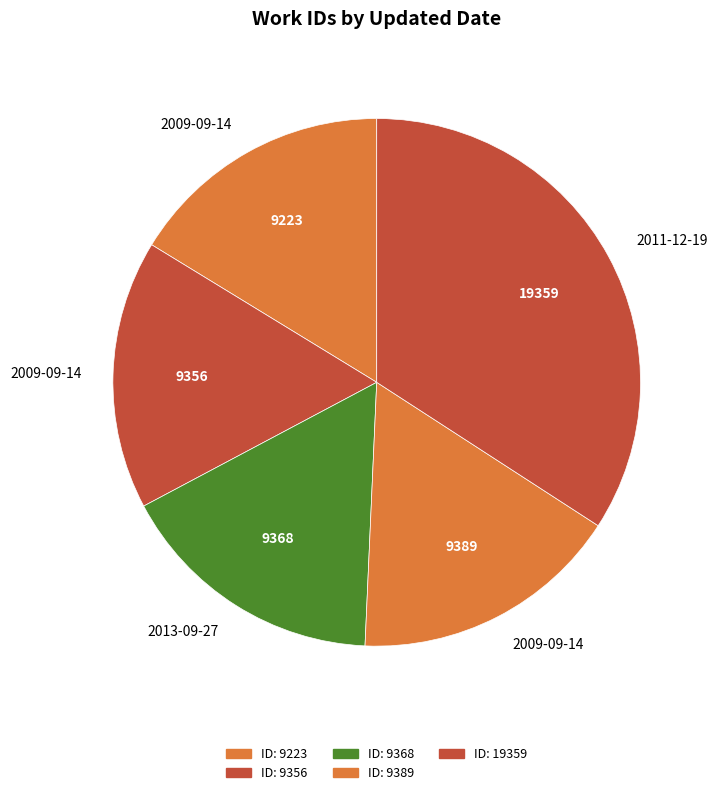

Rank the categories by value from highest to lowest.

19359, 9389, 9368, 9356, 9223